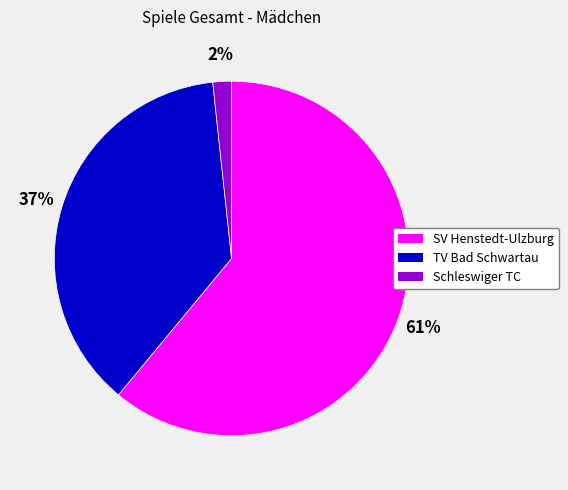

What is the largest slice in the pie chart?

SV Henstedt-Ulzburg